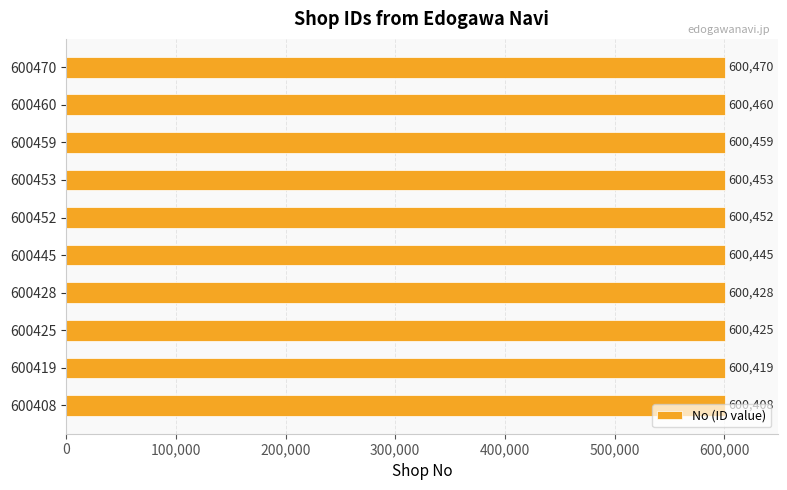

At which label is the value closest to 600439?

600445